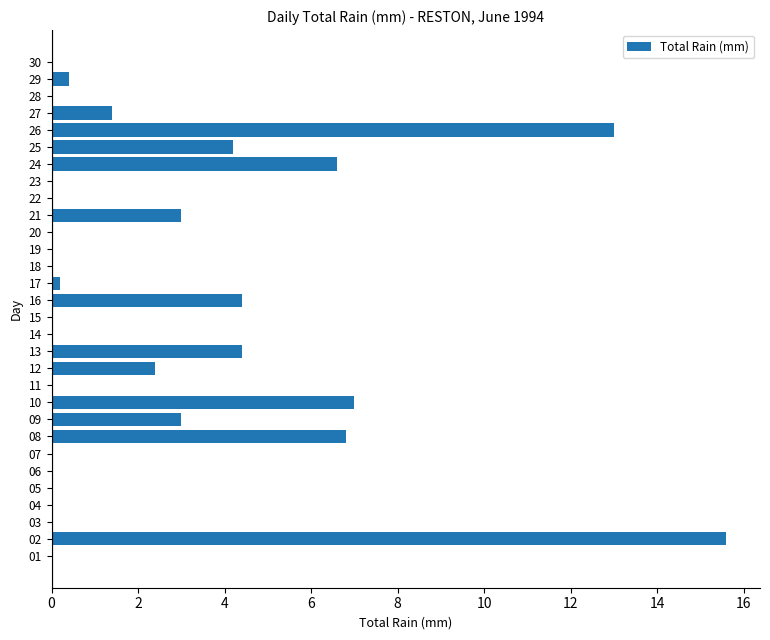

What is the sum of the values at 19 and 24?

6.6